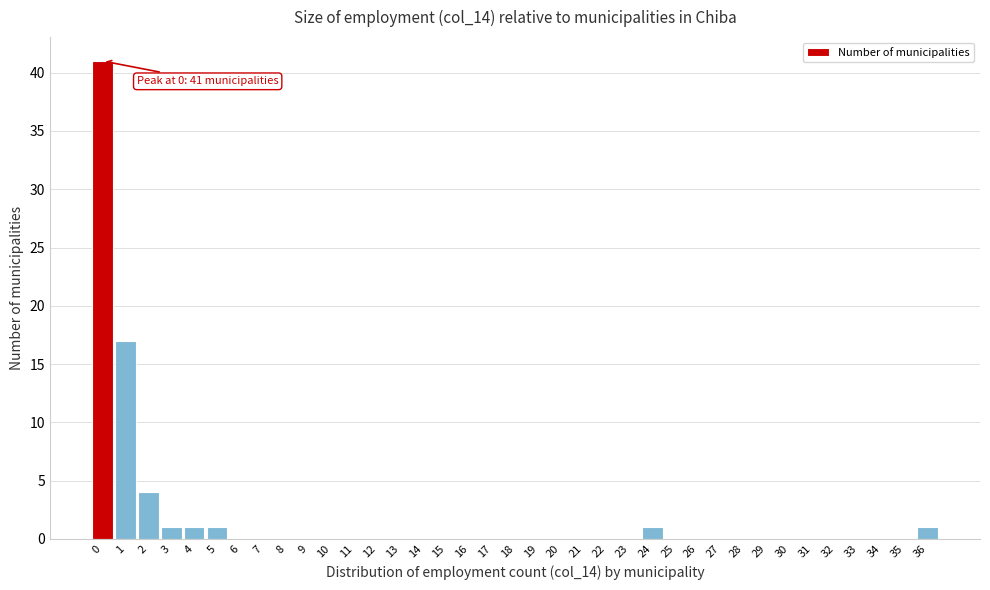

Is it true that the value at 3 is 1?

True